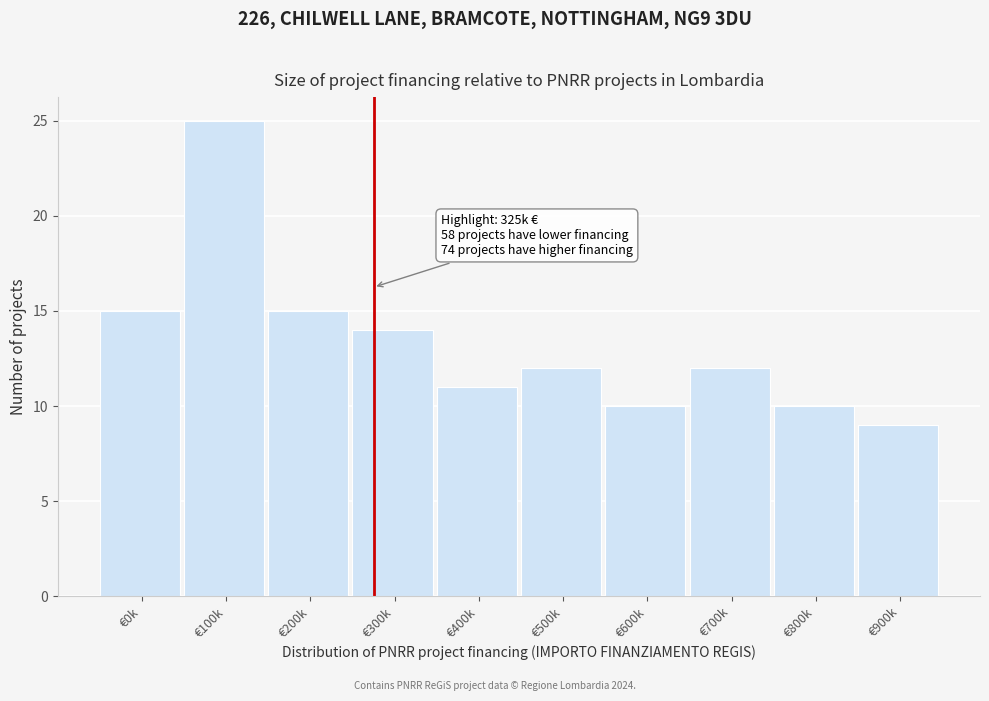

Reading left to right, what are all the values shown in this chart?

15	25	15	14	11	12	10	12	10	9